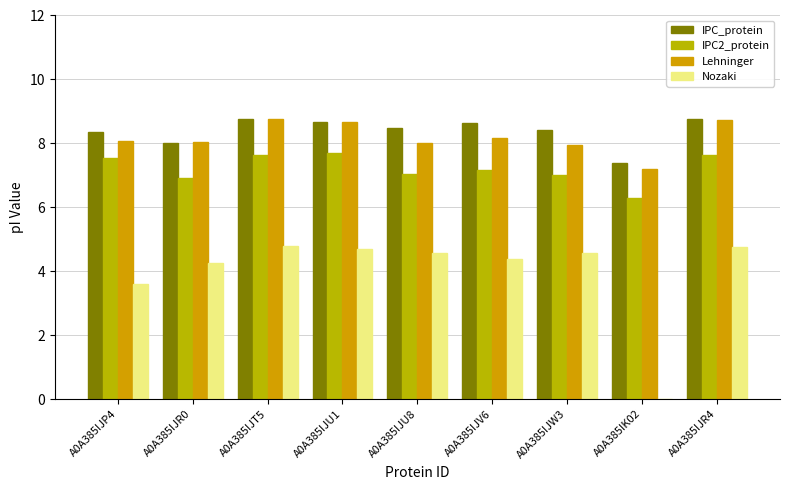

At which label does Nozaki reach its peak?

A0A385IJT5